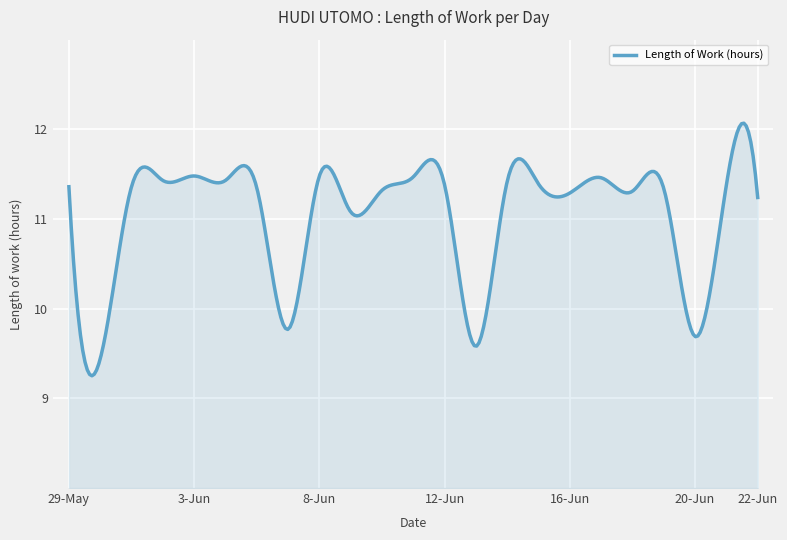

What is the smallest value displayed?

9.3